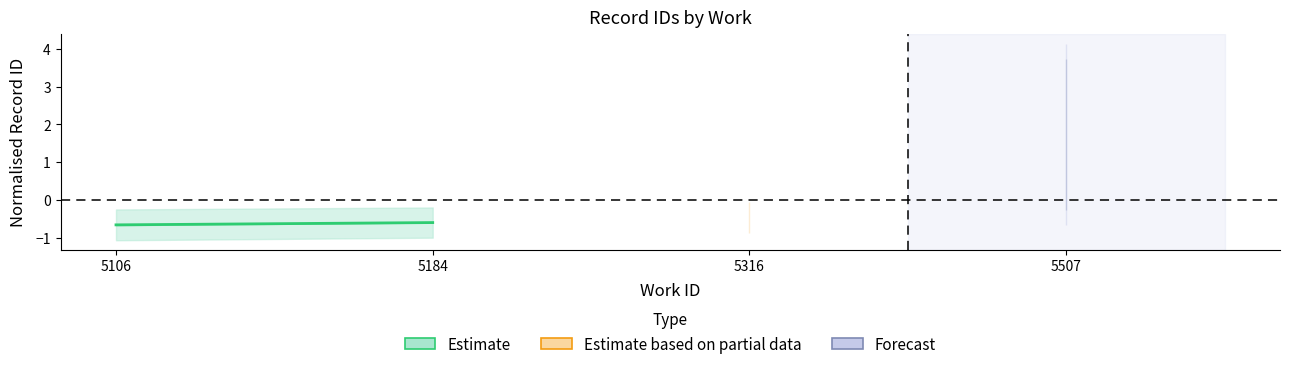

The value at 5184 is -0.6. True or false?

True